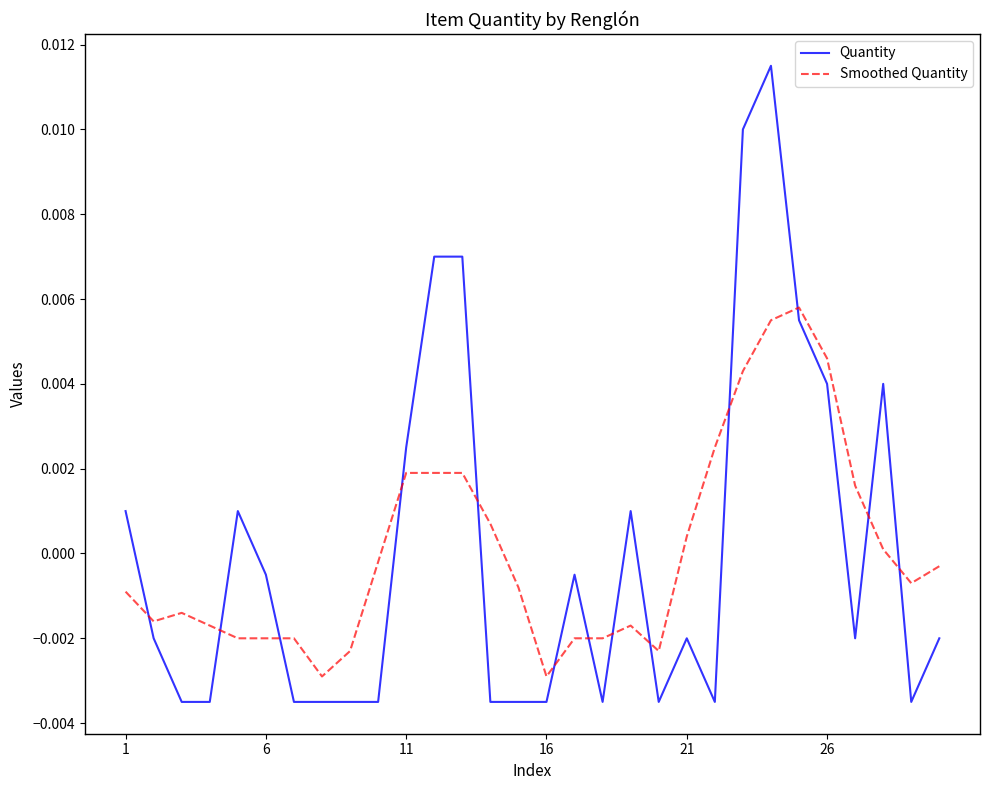

How many times do Quantity and Smoothed Quantity cross each other?

13